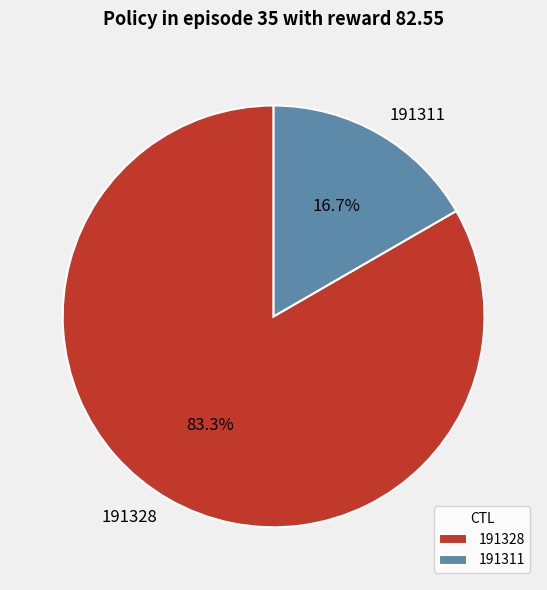

The 191328 slice represents 97% of the pie. True or false?

False